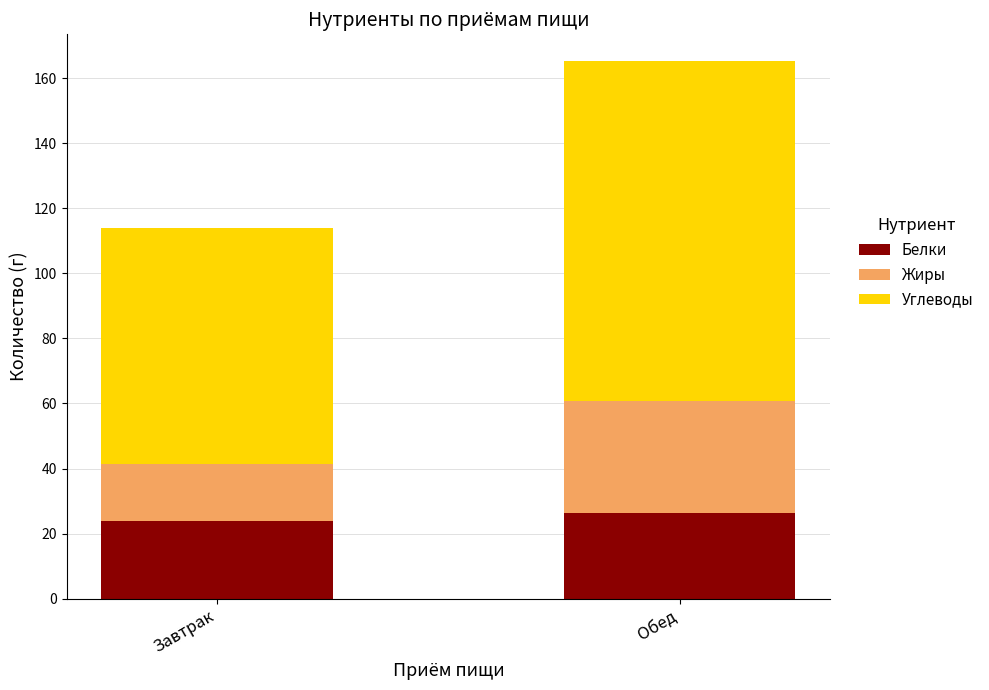

Which category has the highest value in the Белки series?

Обед